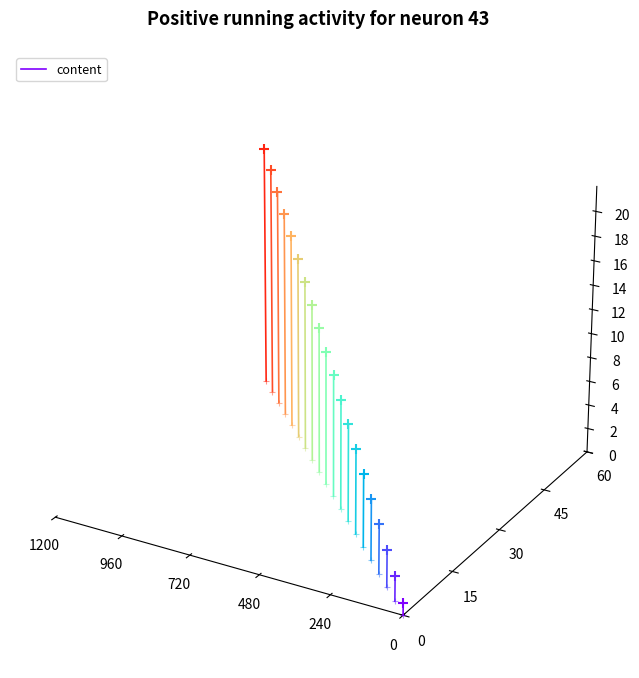

Between 240 and 0, which is larger?

240